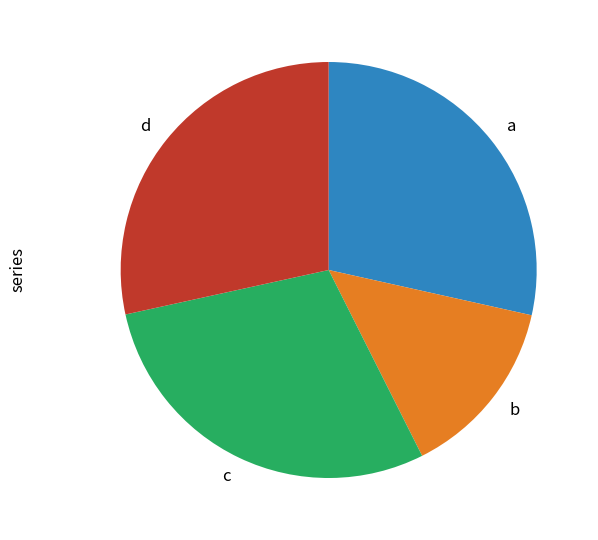

Which has a higher value, a or b?

a